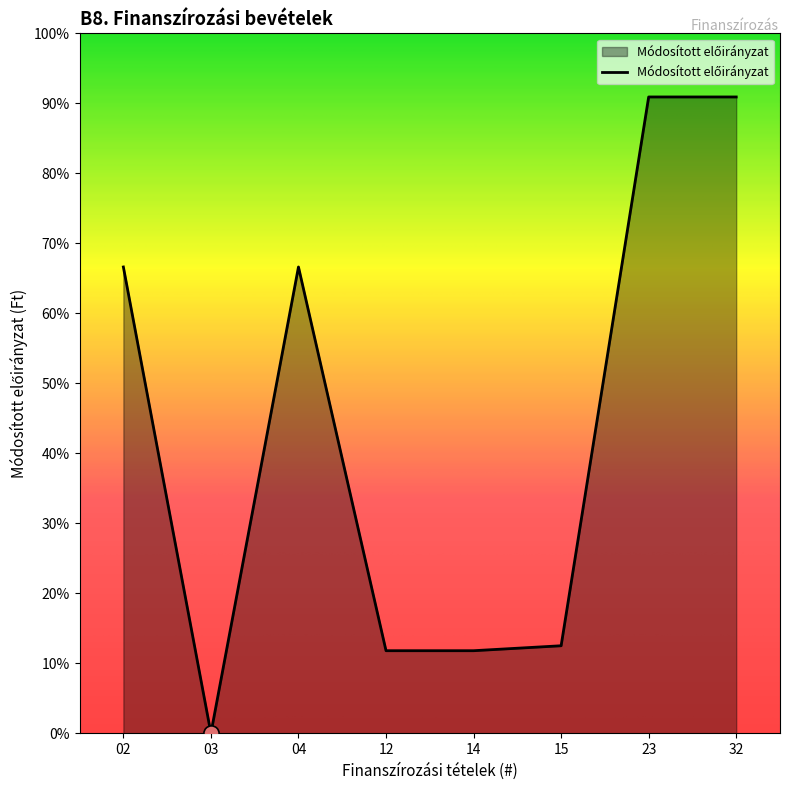

What is the change in value from 04 to 12?

-3291976